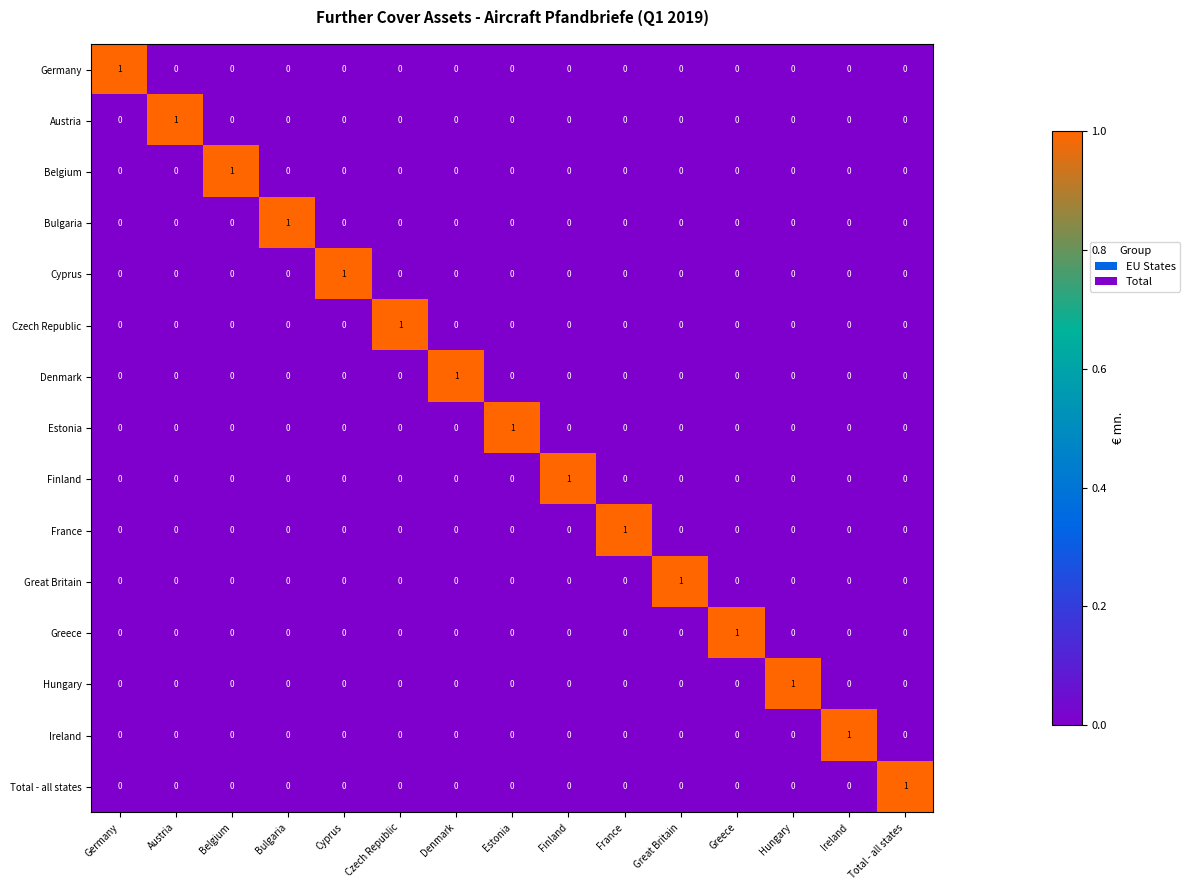

How many values in Ireland are above zero?

1